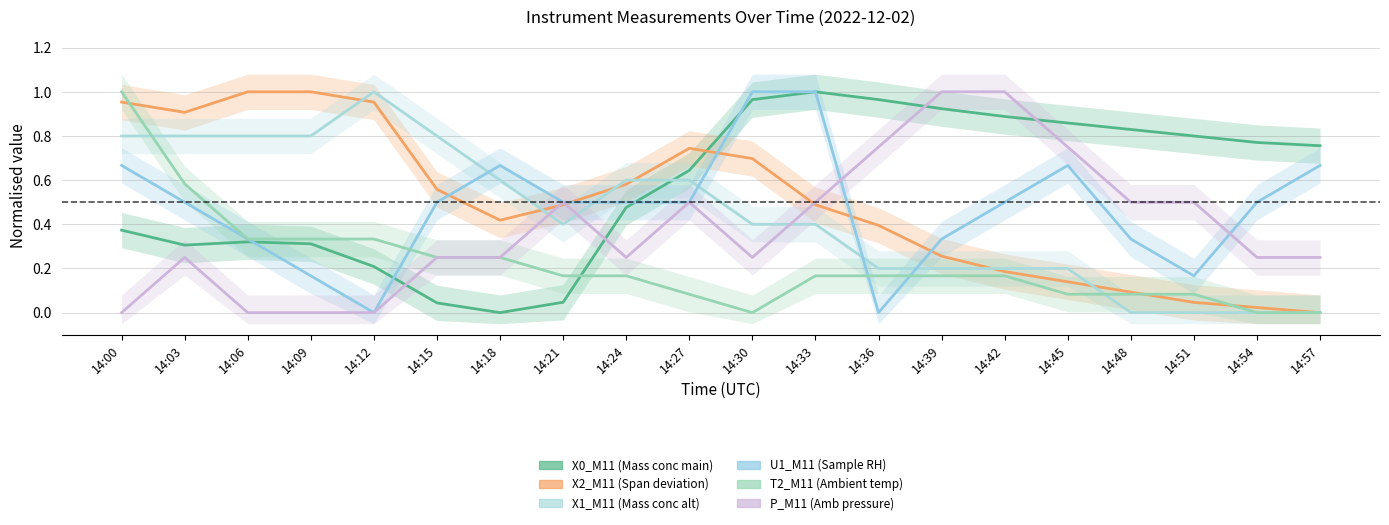

What are all the series names shown in the legend?

X0_M11 (Mass conc main), X2_M11 (Span deviation), X1_M11 (Mass conc alt), U1_M11 (Sample RH), T2_M11 (Ambient temp), P_M11 (Amb pressure)